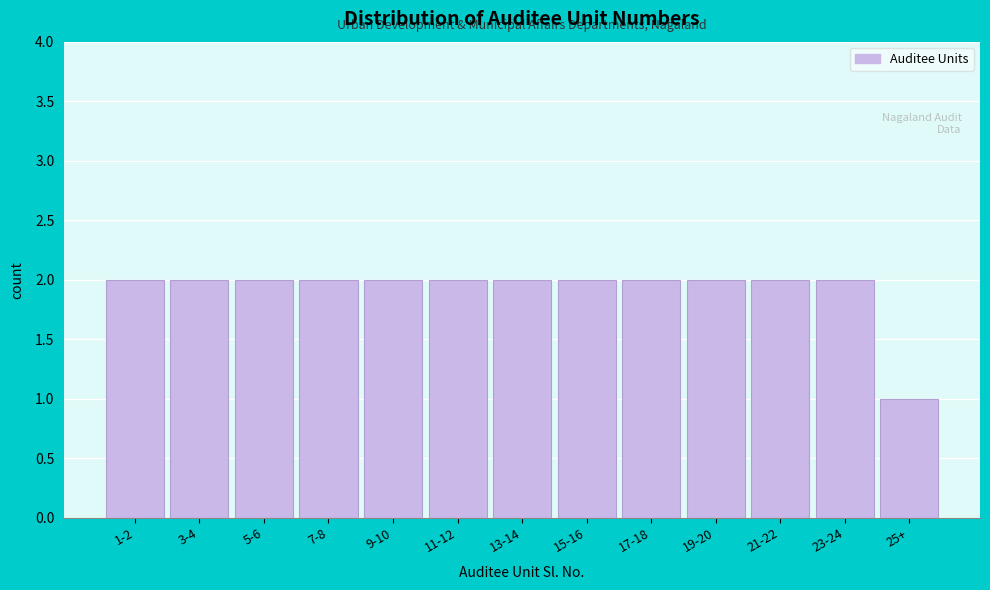

Reading left to right, extract all data points from this chart.

1-2=2	3-4=2	5-6=2	7-8=2	9-10=2	11-12=2	13-14=2	15-16=2	17-18=2	19-20=2	21-22=2	23-24=2	25+=1